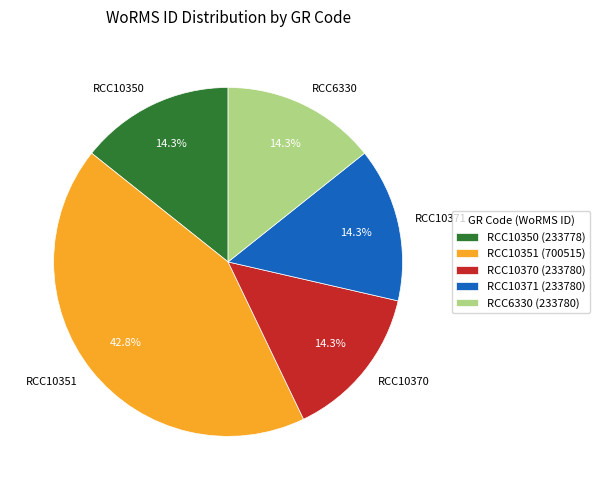

True or false: RCC10350 accounts for 14% of the total.

True